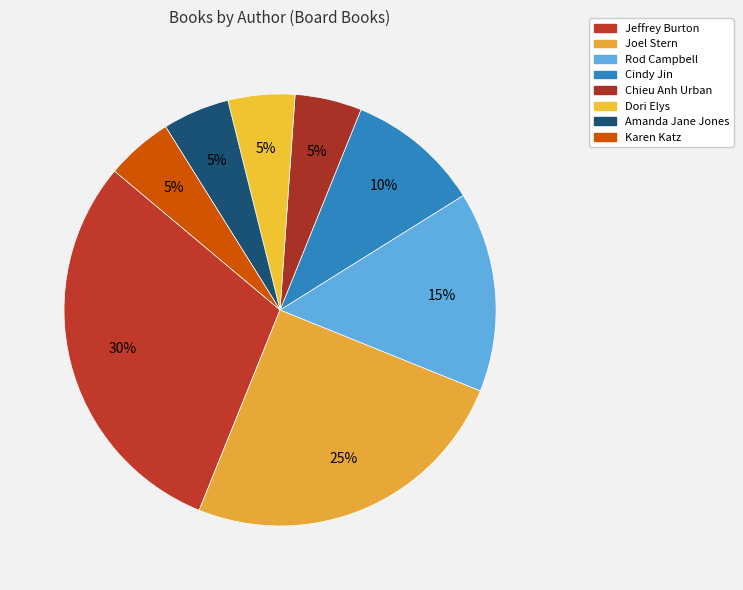

To the nearest percent, what percentage of the pie is Rod Campbell?

15%